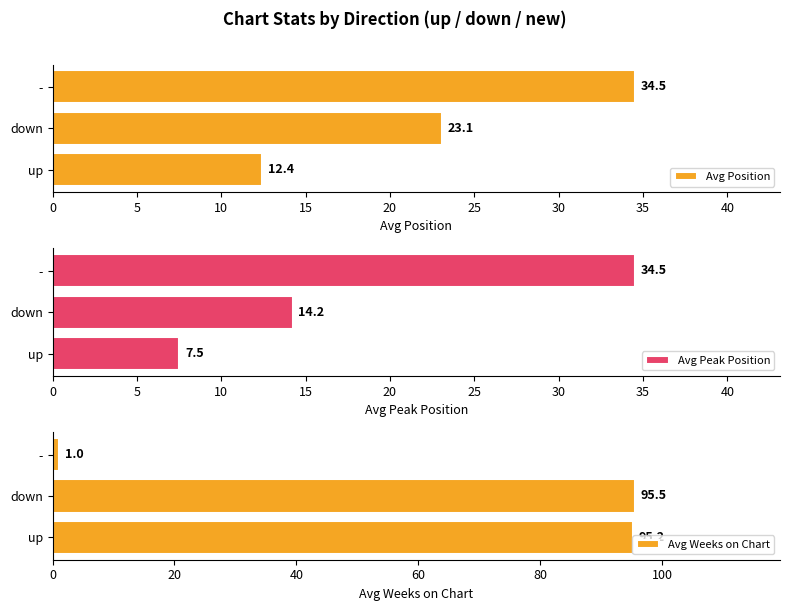

What is the average value of the Avg Peak Position series?

18.7